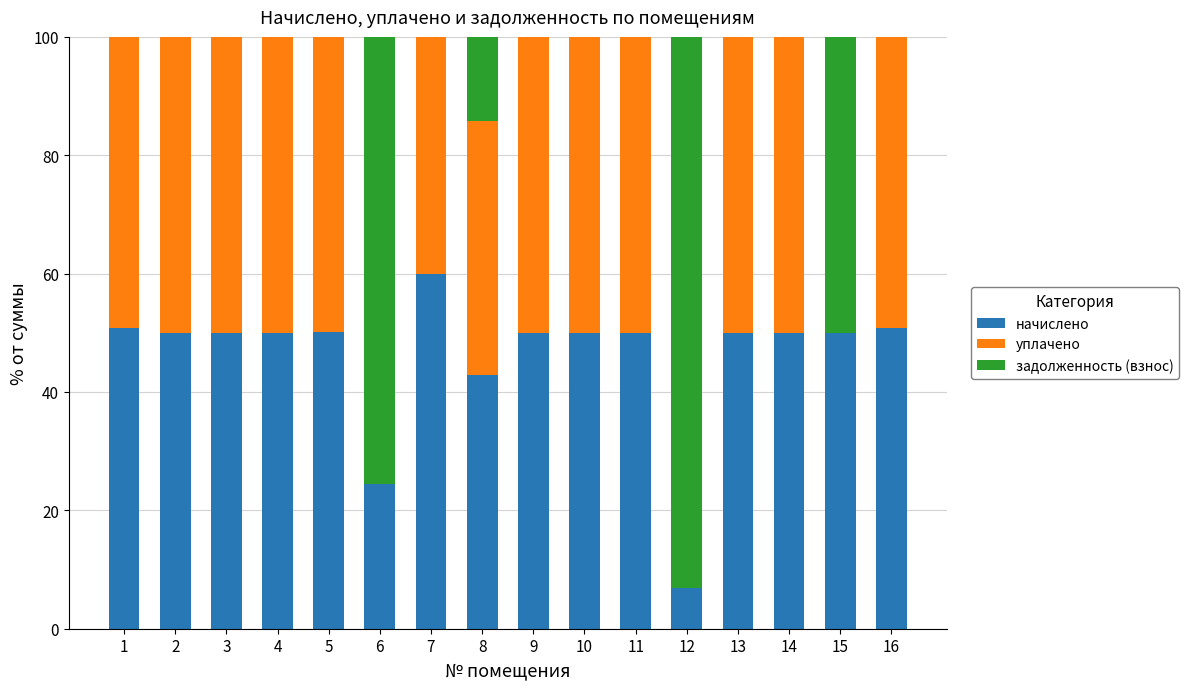

What is the sum of the начислено values at 13 and 7?

110.0